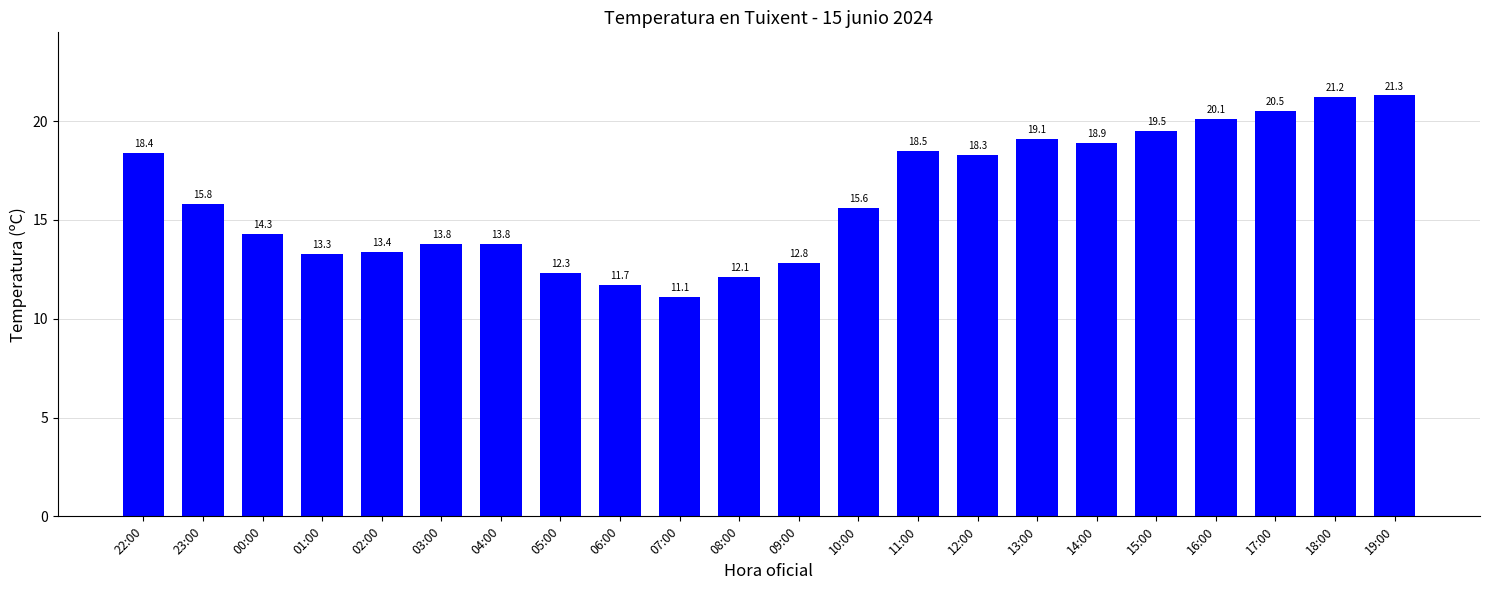

What is the average value?

16.2